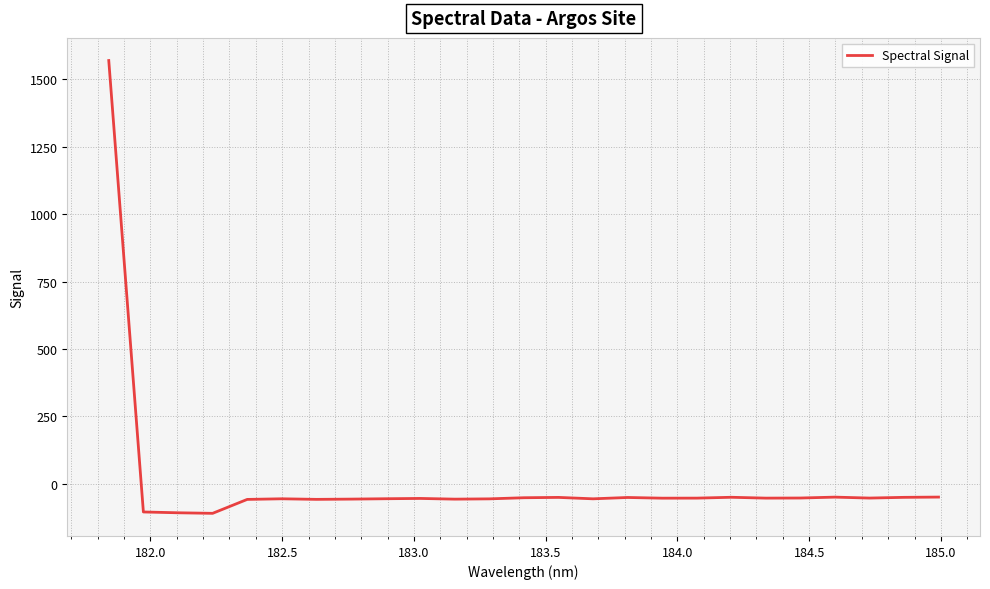

What is the difference between the maximum and minimum values?

1680.7